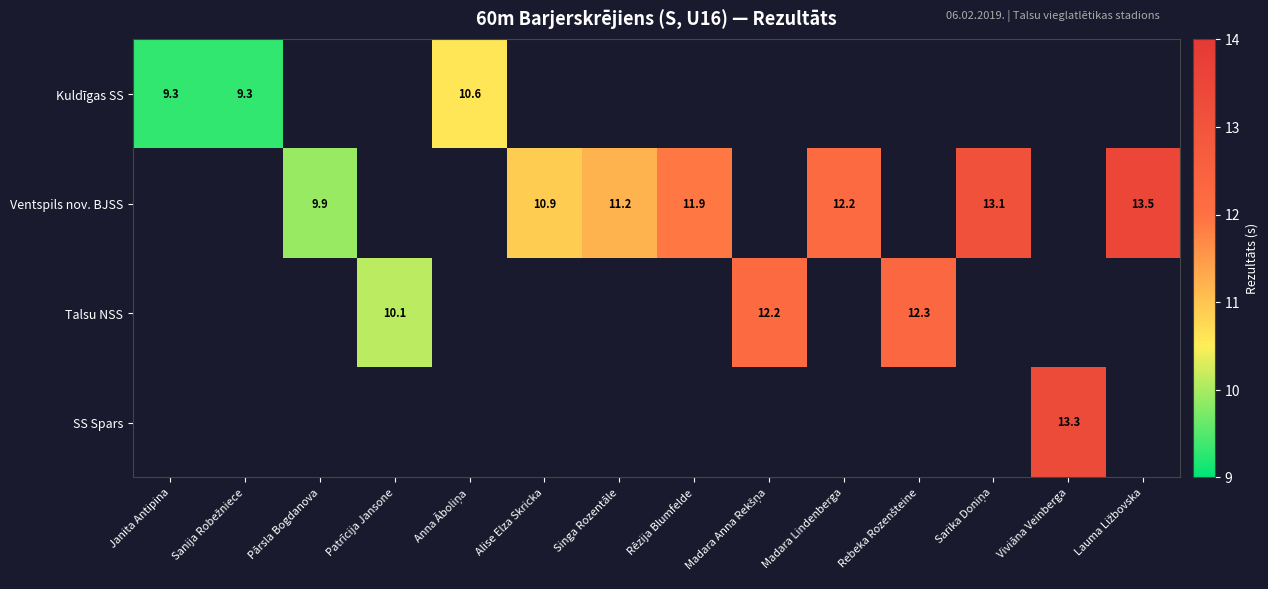

How many series are shown in this chart?

4